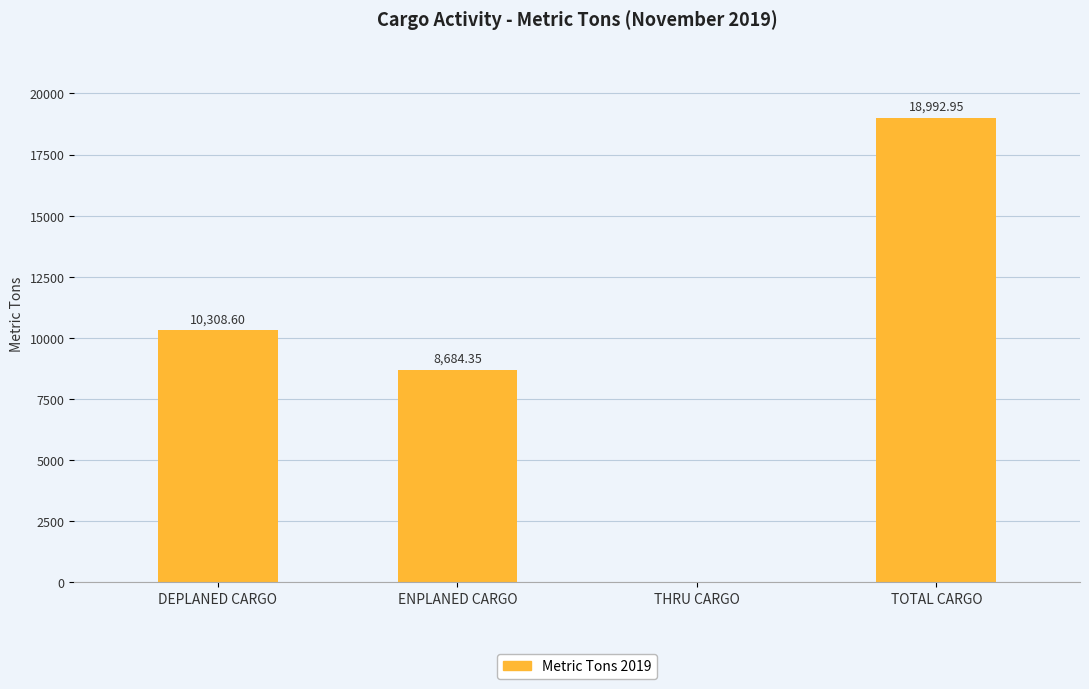

What is the change in value from ENPLANED CARGO to TOTAL CARGO?

+10308.6